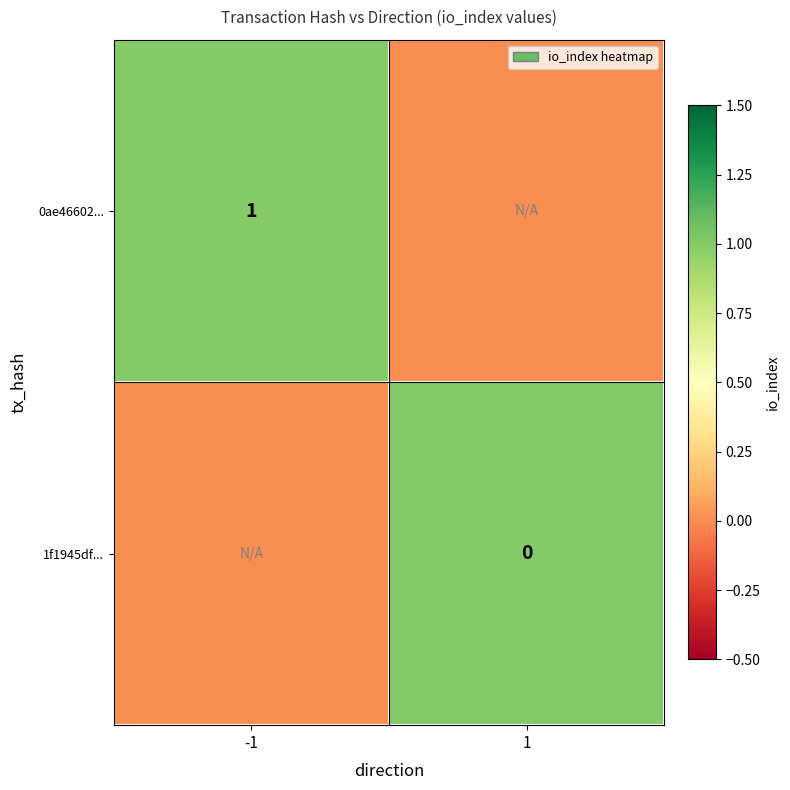

The value of 0ae46602... at -1 is 1. True or false?

True